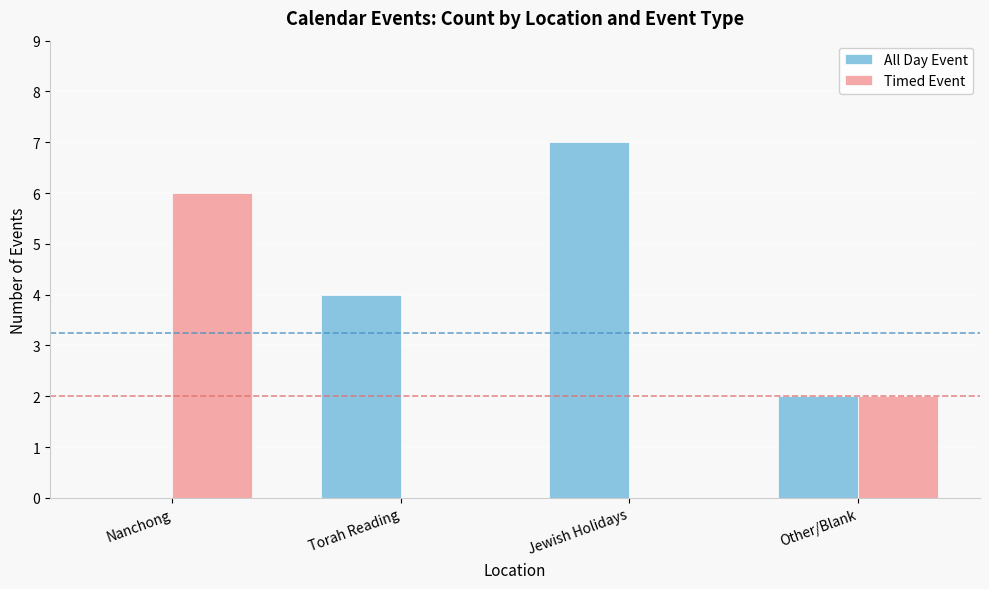

What is the difference between the All Day Event values at Jewish Holidays and Nanchong?

7